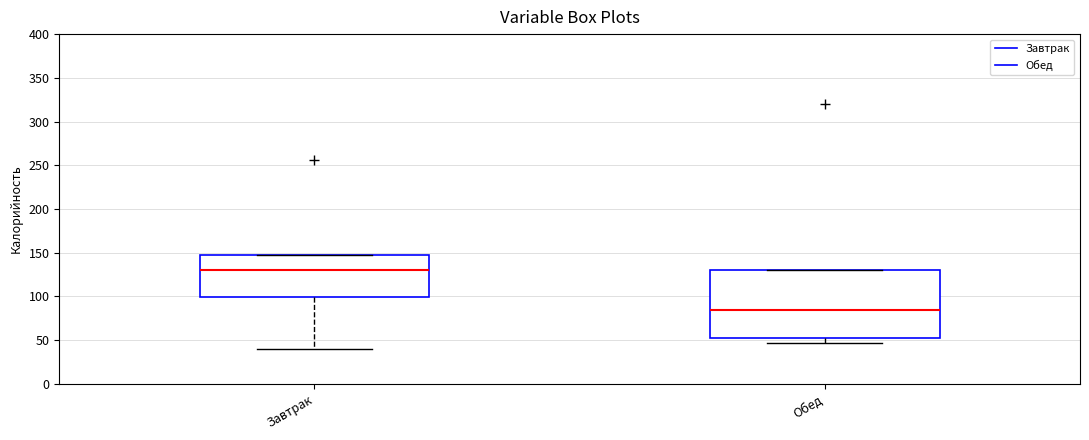

Comparing the boxes themselves (not the whiskers), which one is the tallest?

Обед